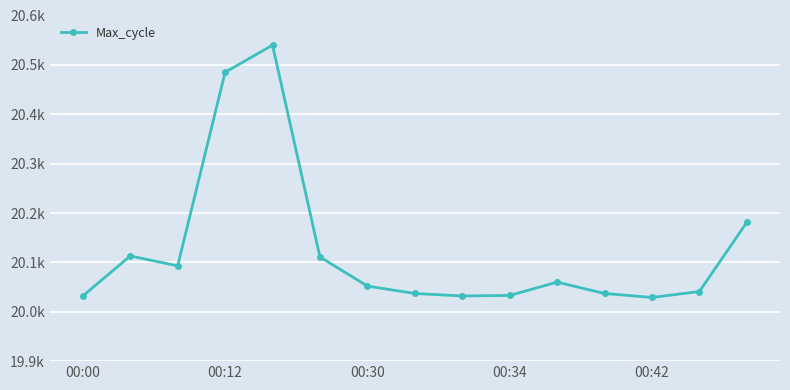

Does the chart have visible grid lines?

Yes